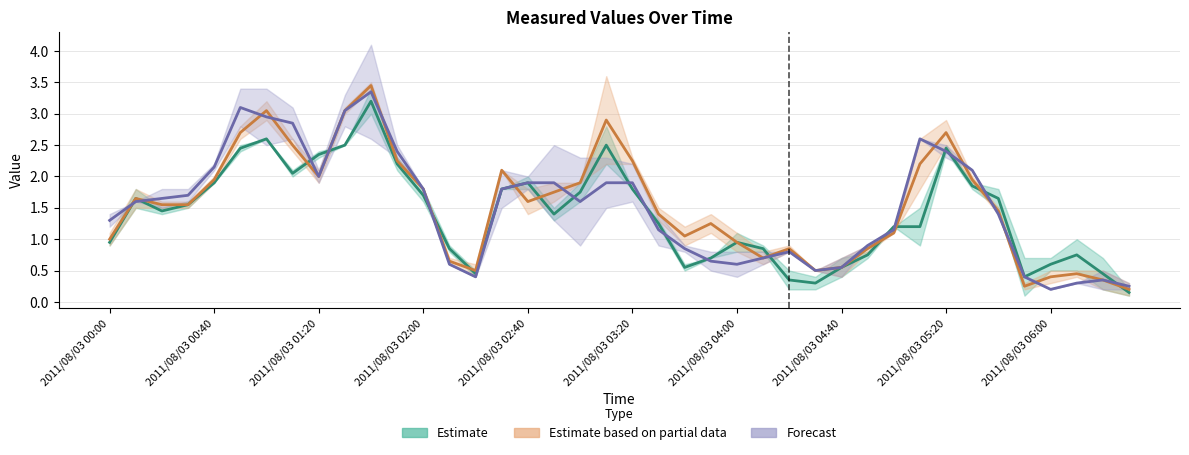

Is this an area chart (filled region under the line)?

No